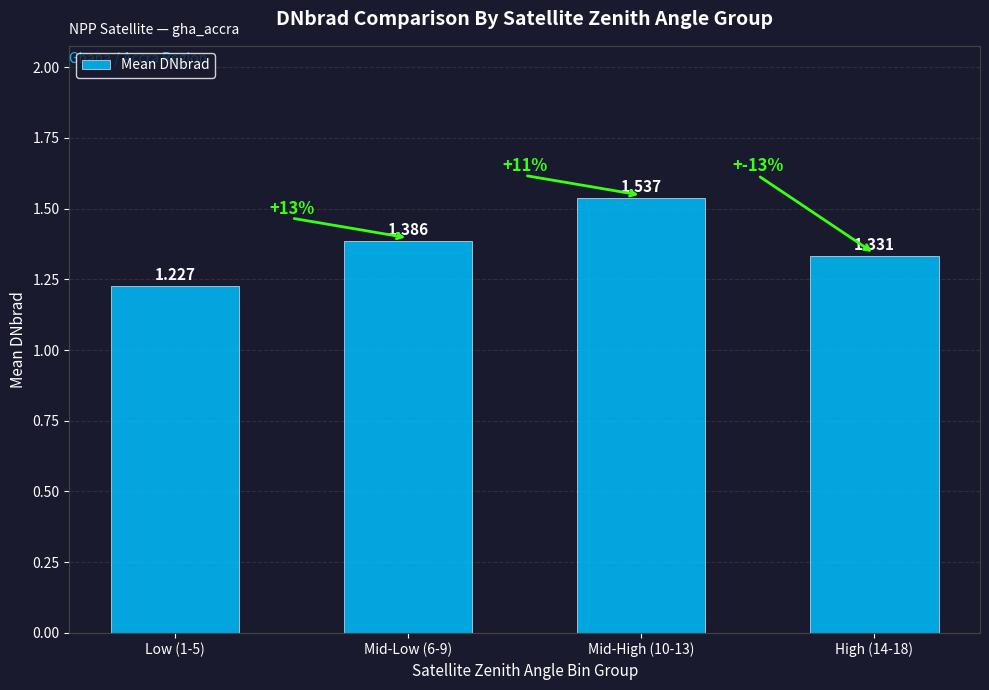

Rank the categories by value from highest to lowest.

Mid-High (10-13), Mid-Low (6-9), High (14-18), Low (1-5)